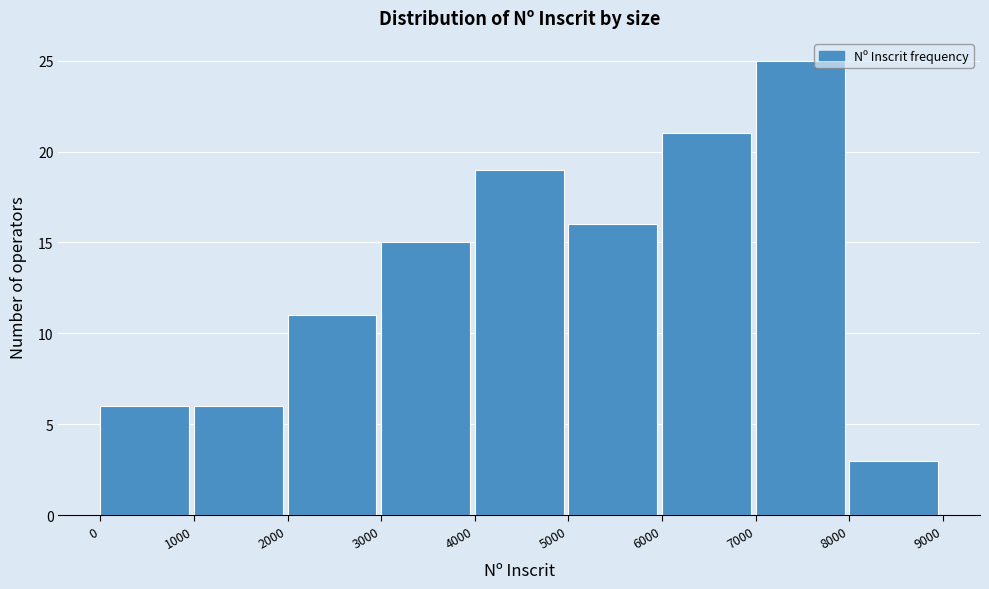

Reading left to right, transcribe this chart: for each bar, give the range it covers on the x-axis and its height. The values are not printed on the chart, so give them approximately, as read against the axis.

0 to 1000: 6
1000 to 2000: 6
2000 to 3000: 11
3000 to 4000: 15
4000 to 5000: 19
5000 to 6000: 16
6000 to 7000: 21
7000 to 8000: 25
8000 to 9000: 3